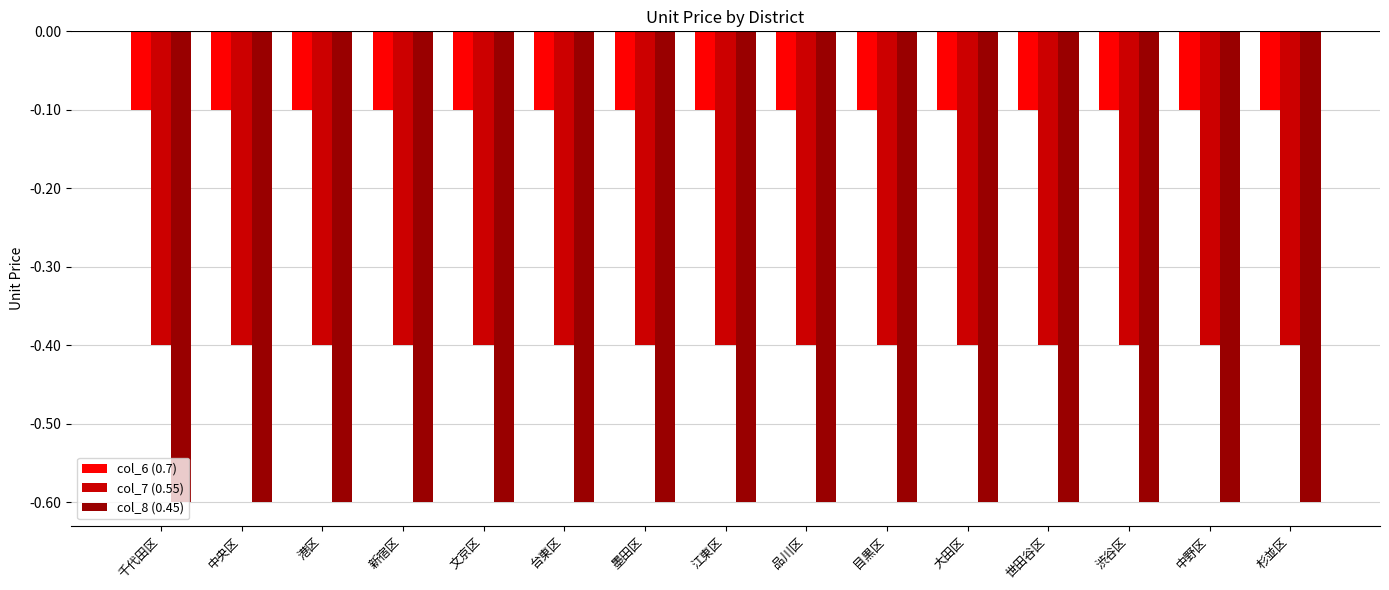

Reading left to right, transcribe all the data shown in this chart.

col_6 (0.7): 千代田区=-0.1	中央区=-0.1	港区=-0.1	新宿区=-0.1	文京区=-0.1	台東区=-0.1	墨田区=-0.1	江東区=-0.1	品川区=-0.1	目黒区=-0.1	大田区=-0.1	世田谷区=-0.1	渋谷区=-0.1	中野区=-0.1	杉並区=-0.1
col_7 (0.55): 千代田区=-0.4	中央区=-0.4	港区=-0.4	新宿区=-0.4	文京区=-0.4	台東区=-0.4	墨田区=-0.4	江東区=-0.4	品川区=-0.4	目黒区=-0.4	大田区=-0.4	世田谷区=-0.4	渋谷区=-0.4	中野区=-0.4	杉並区=-0.4
col_8 (0.45): 千代田区=-0.6	中央区=-0.6	港区=-0.6	新宿区=-0.6	文京区=-0.6	台東区=-0.6	墨田区=-0.6	江東区=-0.6	品川区=-0.6	目黒区=-0.6	大田区=-0.6	世田谷区=-0.6	渋谷区=-0.6	中野区=-0.6	杉並区=-0.6